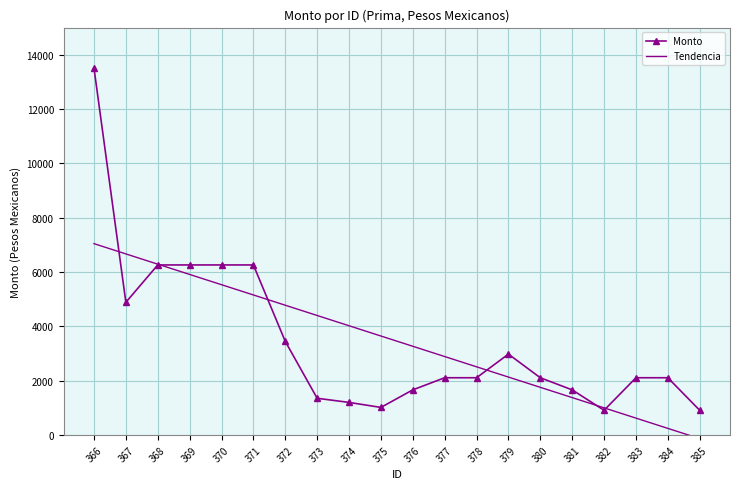

What is the sum of the Monto values at 377 and 375?

3122.2